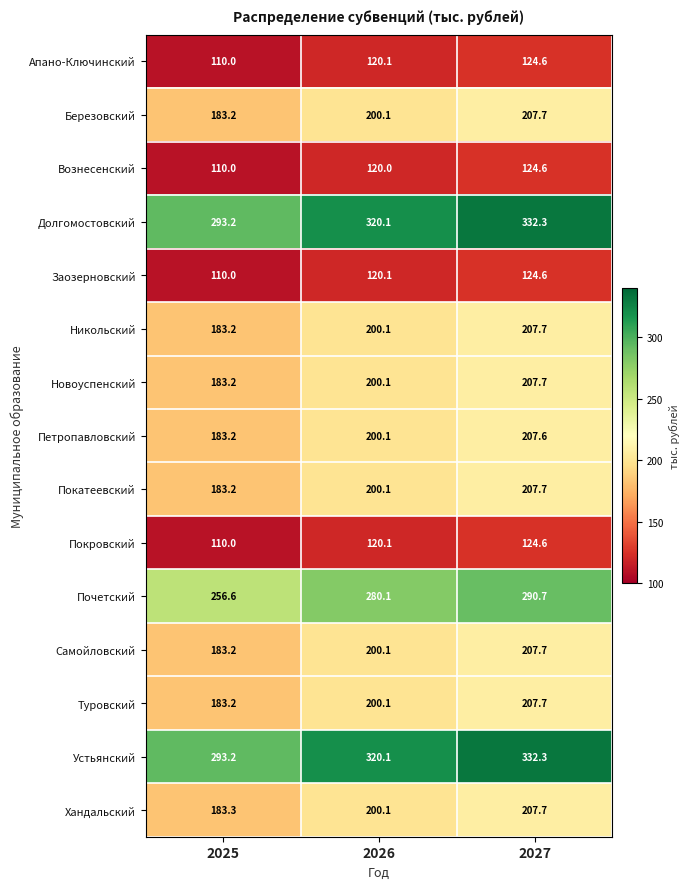

What is the total value across all series at 2027?

3115.2